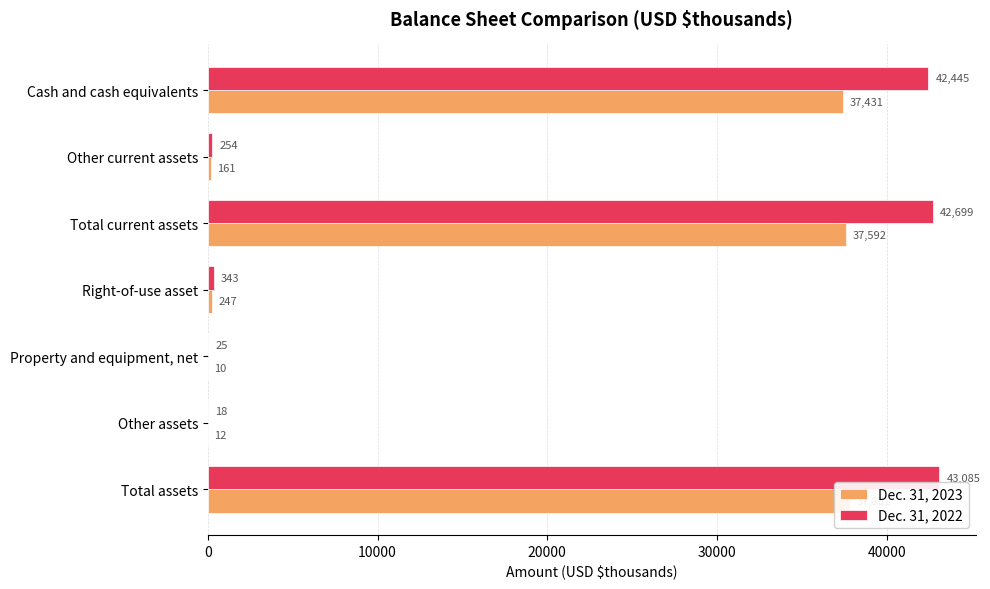

The Dec. 31, 2022 series shows 44 at Property and equipment, net. True or false?

False